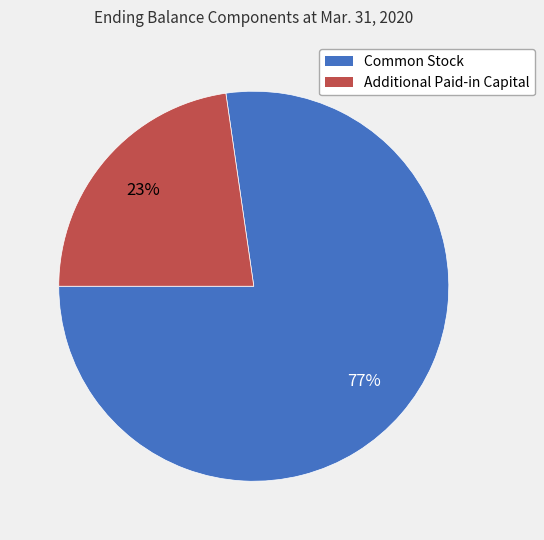

Is the sum of Additional Paid-in Capital and Common Stock greater than half?

Yes